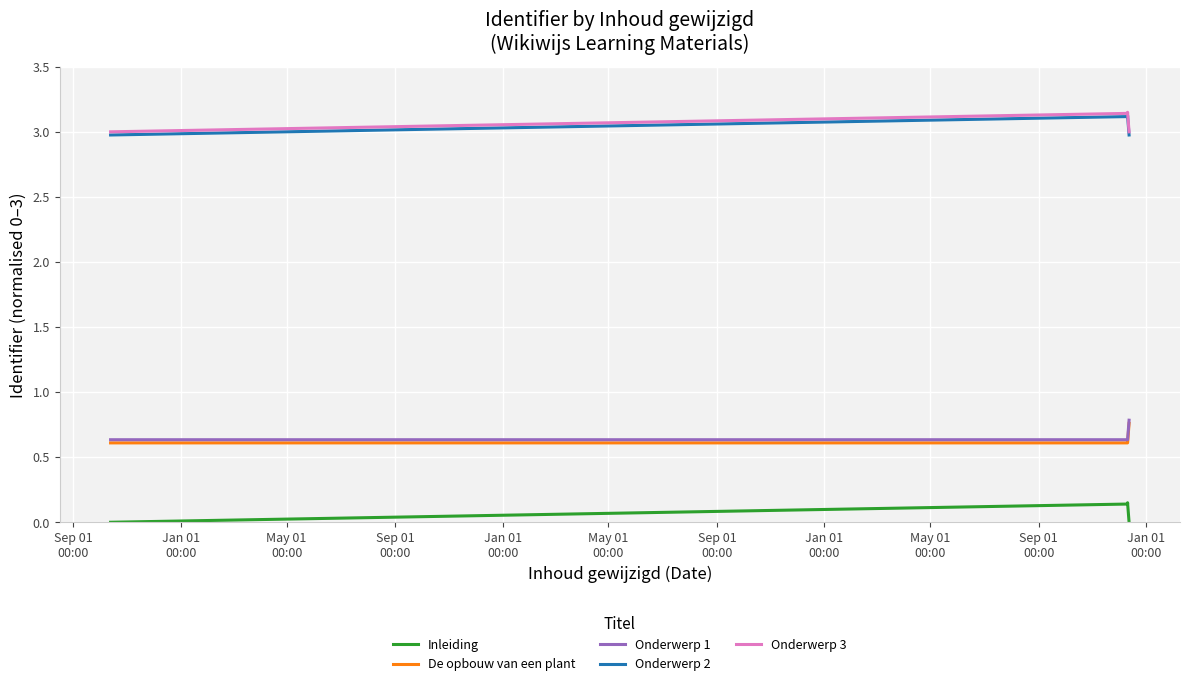

True or false: Onderwerp 1 and Inleiding cross at least once.

False